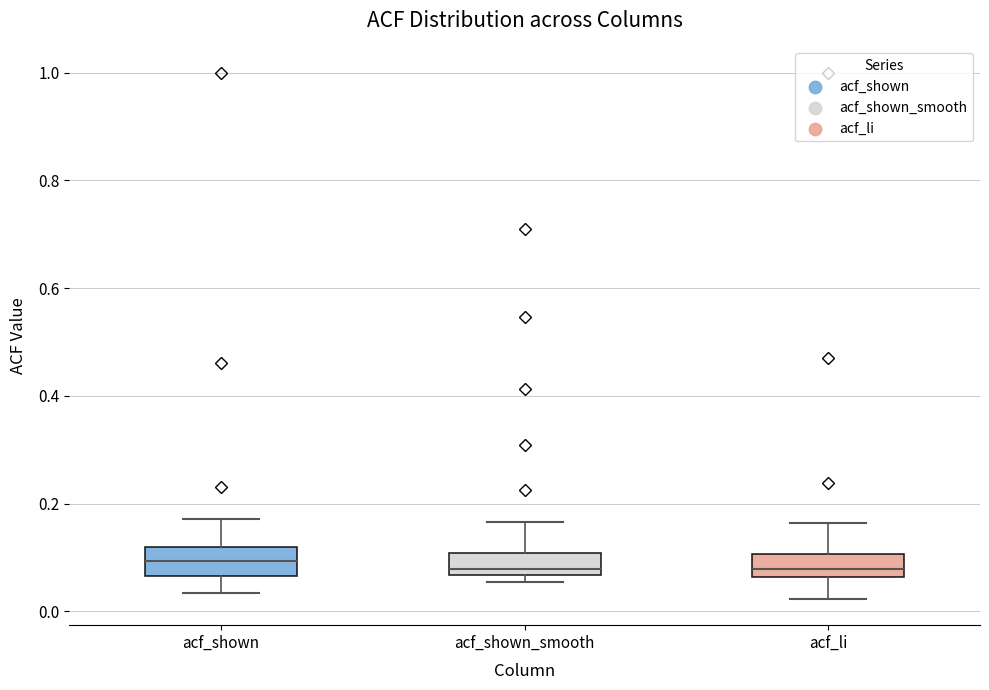

Reading left to right, transcribe this box plot: for each box, give where its median line is, the range the box spans, and where its two whiskers end, as read against the y-axis. The values are not printed on the chart, so give them approximately, as read against the axis.

acf_shown: median 0.10, box 0.06 to 0.12, whiskers 0.04 to 0.18
acf_shown_smooth: median 0.08, box 0.06 to 0.10, whiskers 0.06 (just below the box's lower edge) to 0.16
acf_li: median 0.08, box 0.06 to 0.10, whiskers 0.02 to 0.16